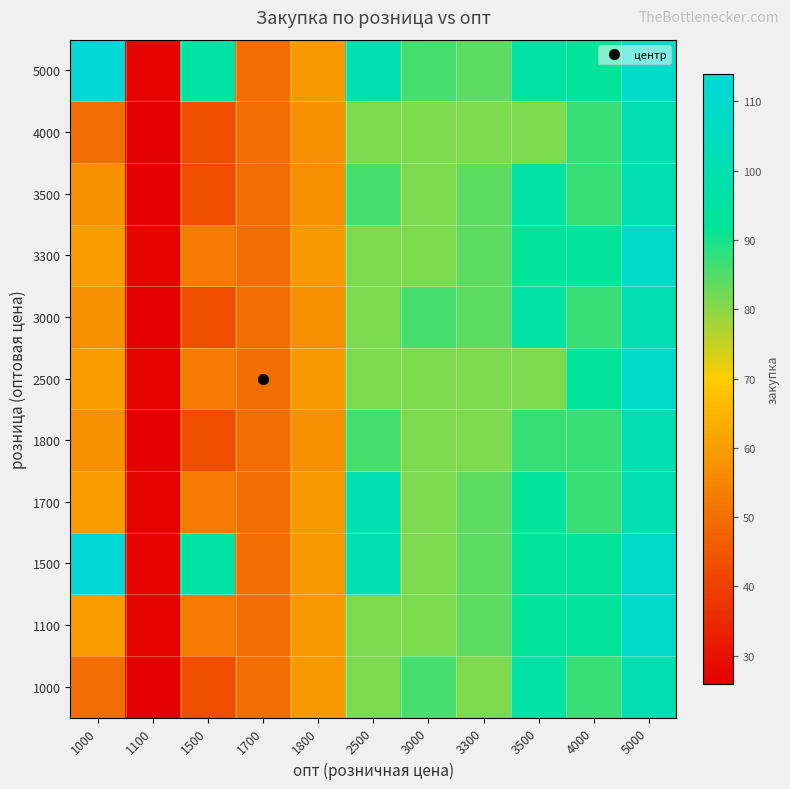

At 5000, list the series in order from smallest to largest.

1000, 1700, 1800, 3000, 3500, 4000, 1100, 1500, 2500, 3300, 5000